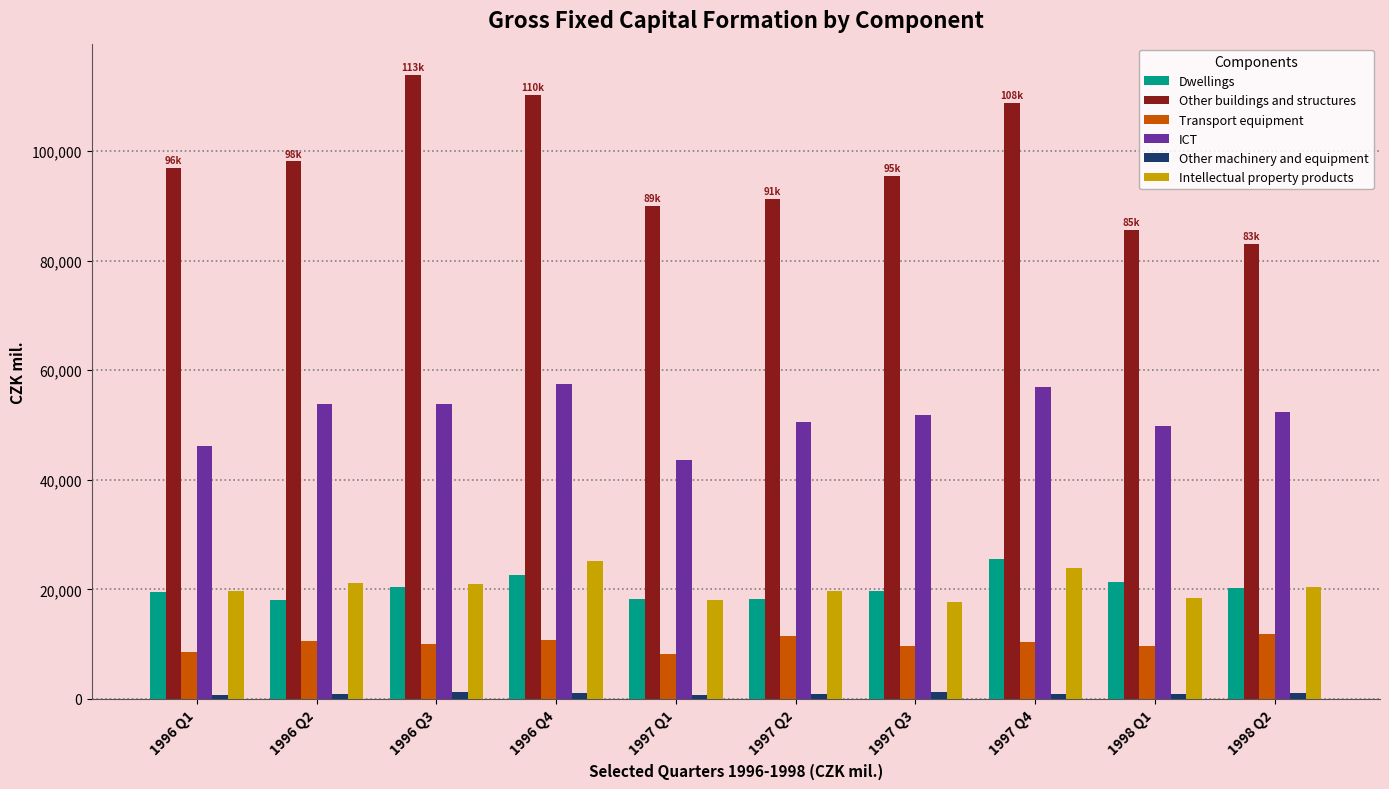

Which series has the widest spread of values?

Other buildings and structures